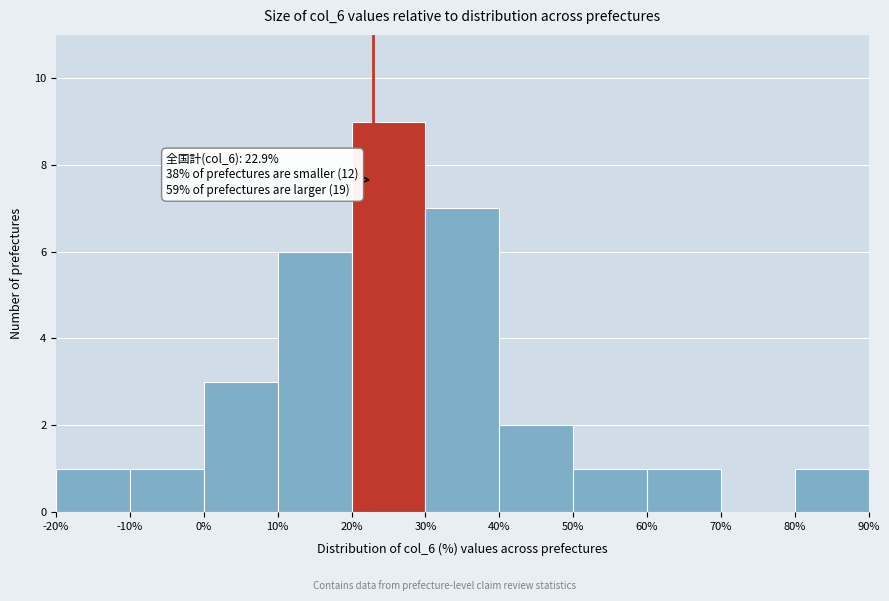

Which range on the x-axis has the tallest bar?

20% to 30%